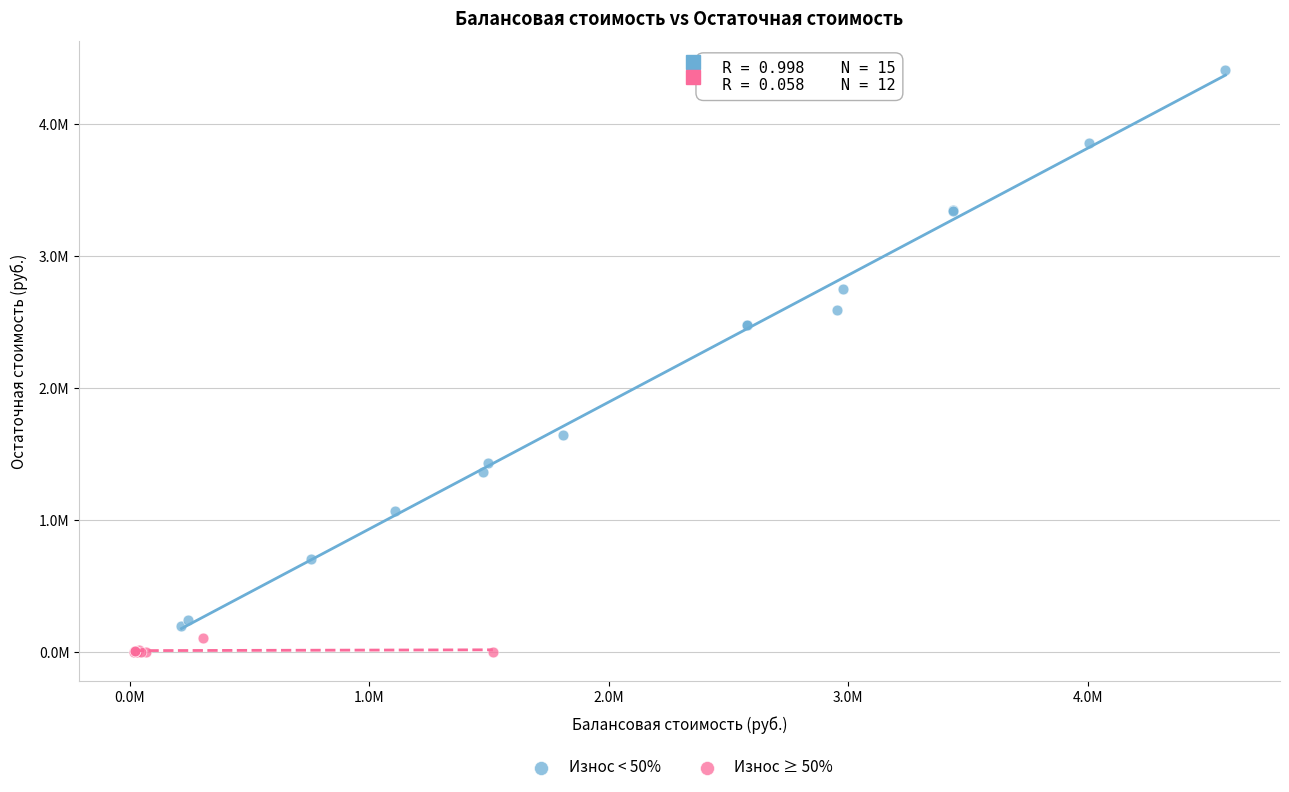

Which series reaches the minimum Y coordinate?

Износ ≥ 50%